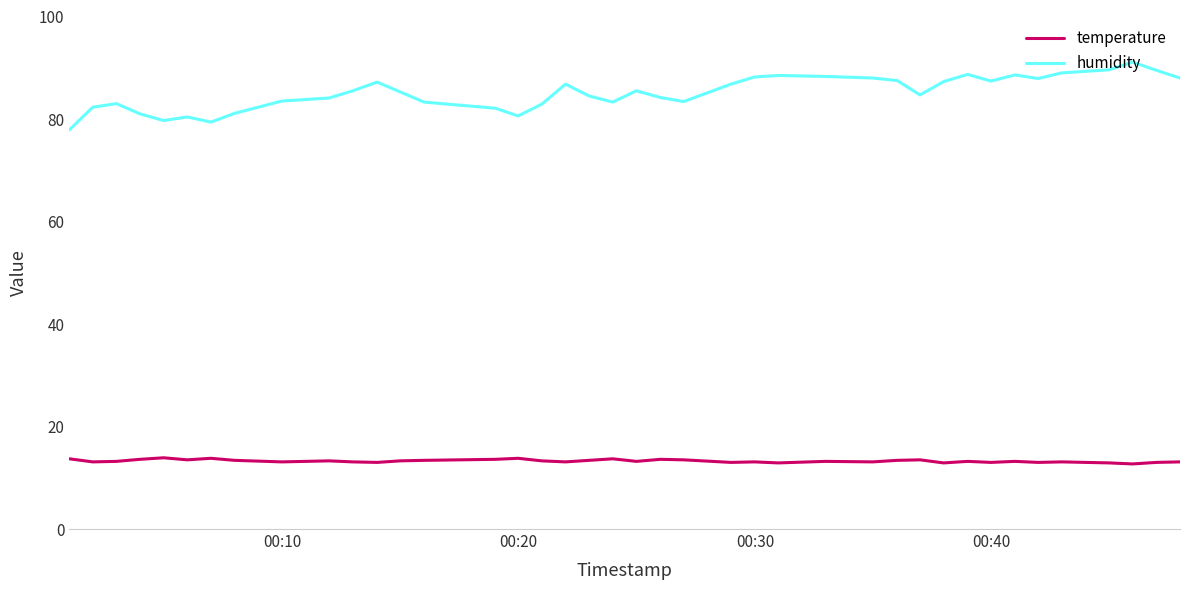

True or false: temperature has more than 0 points higher than both neighbors.

True